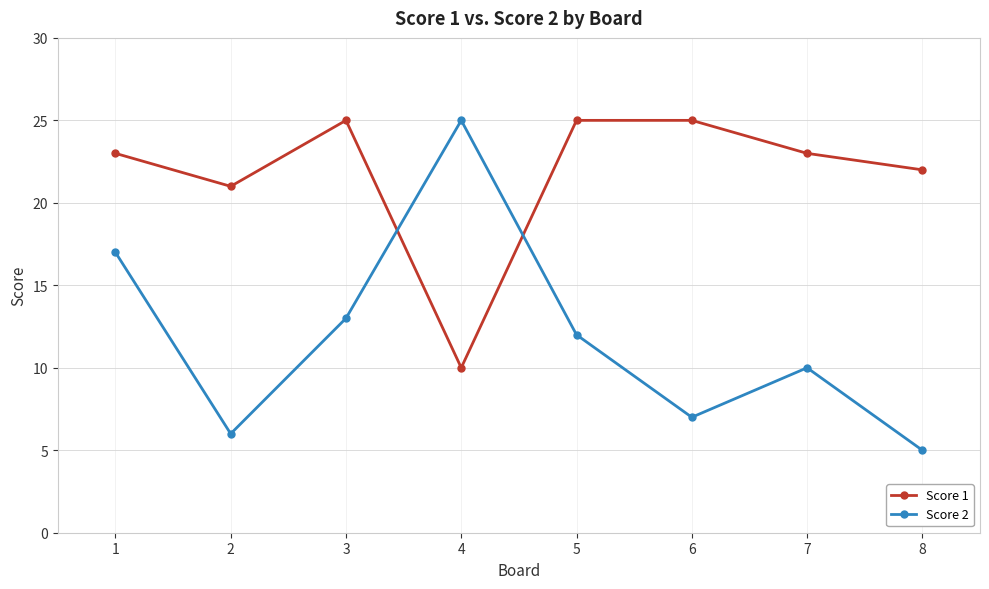

How many categories are shown in the chart?

8